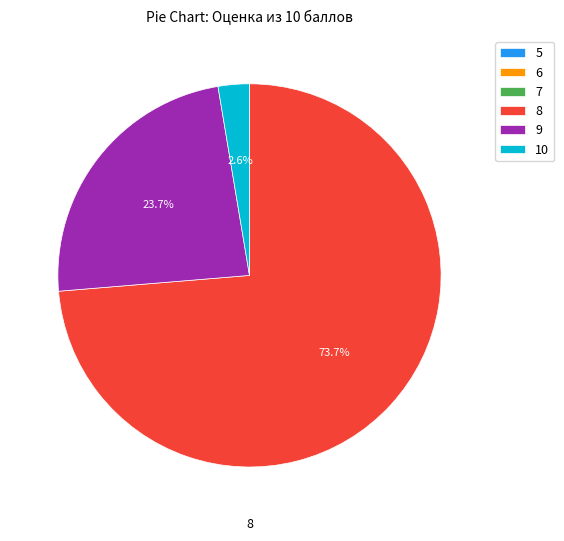

What is the largest slice in the pie chart?

8